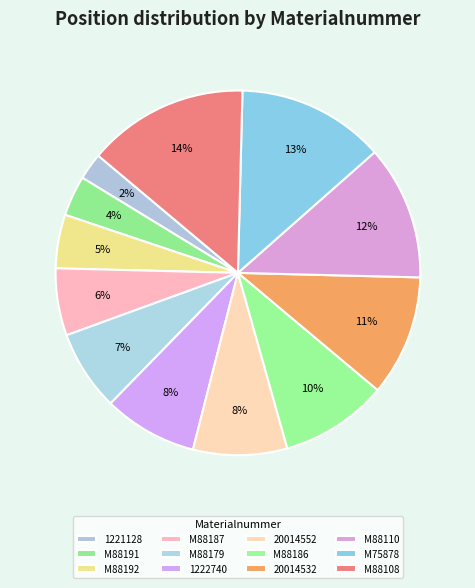

To the nearest percent, what is the difference between the M88192 and M88110 slice percentages?

7%